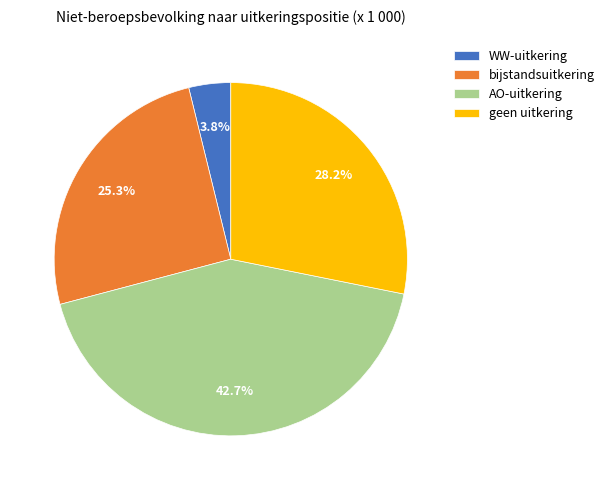

Is there a majority slice in this chart?

No